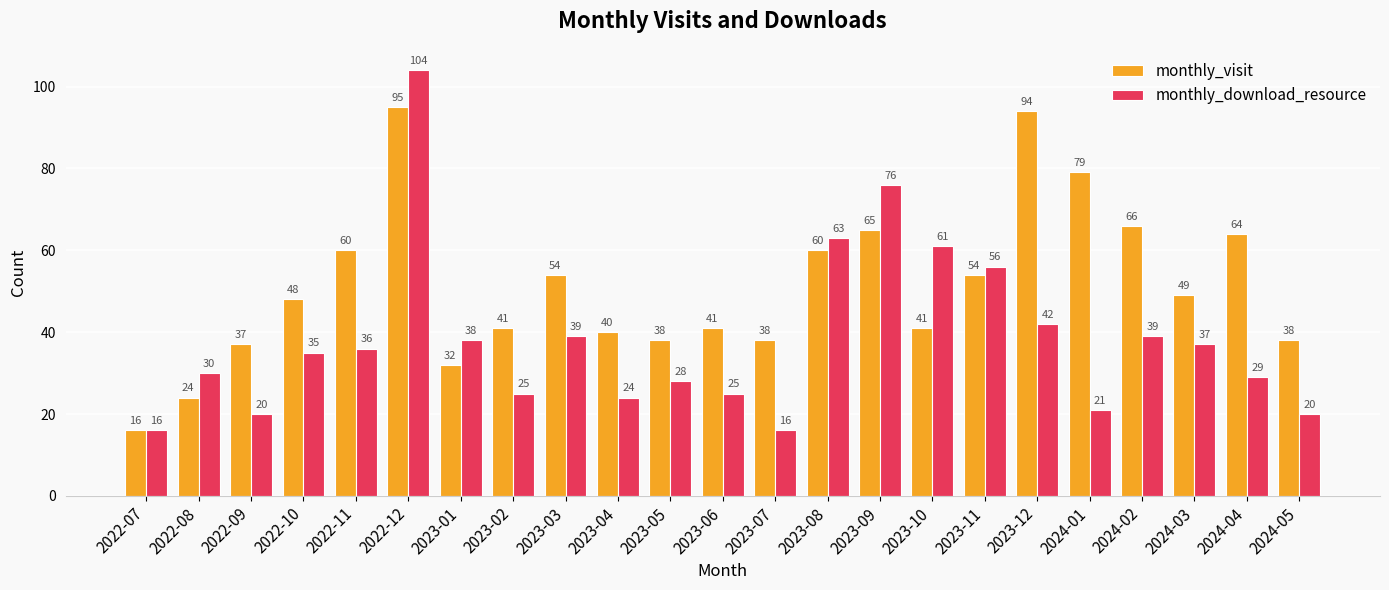

What is the lowest value of the monthly_visit series?

16